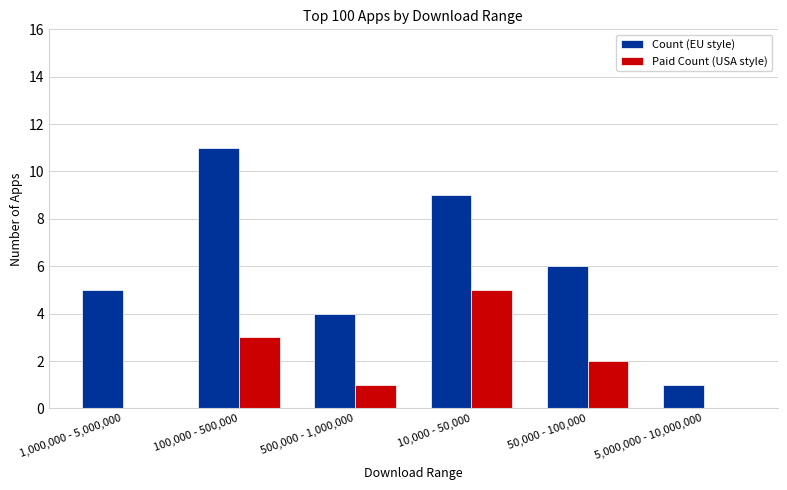

What is the highest value of the Paid Count (USA style) series?

5